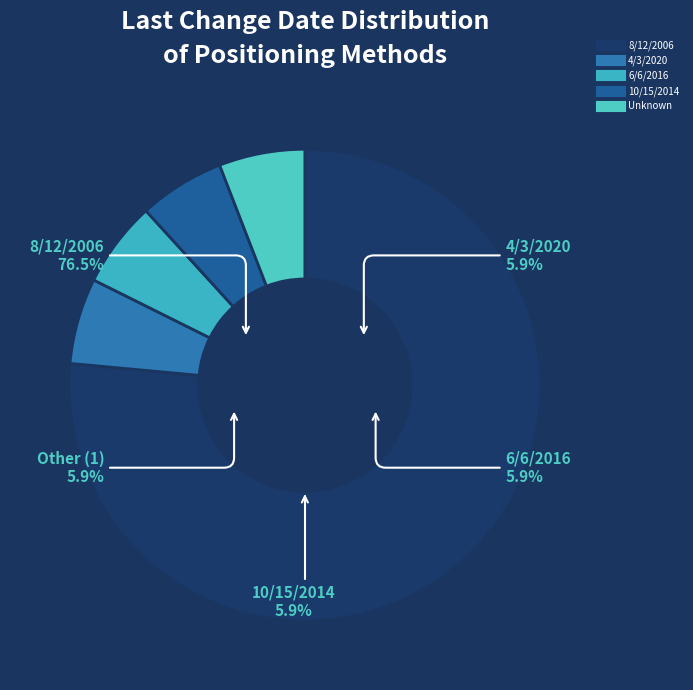

What is the total percentage of Unknown and 4/3/2020?

11.8%